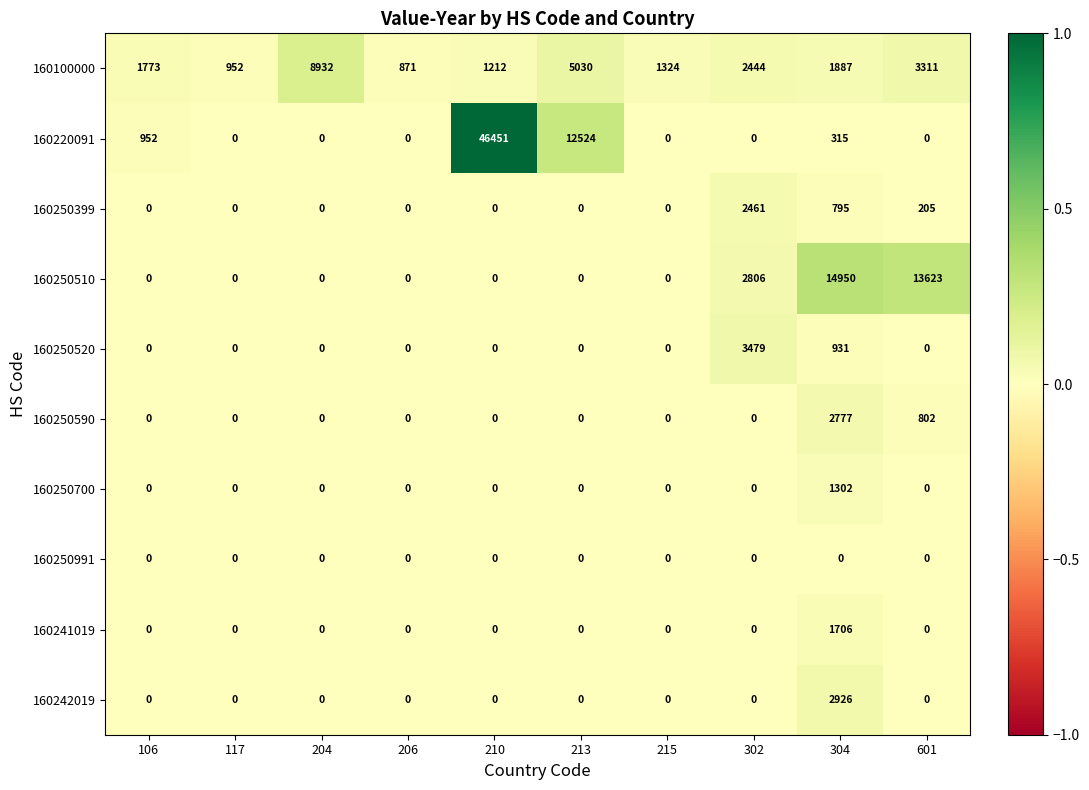

What is the greatest value displayed?

46451